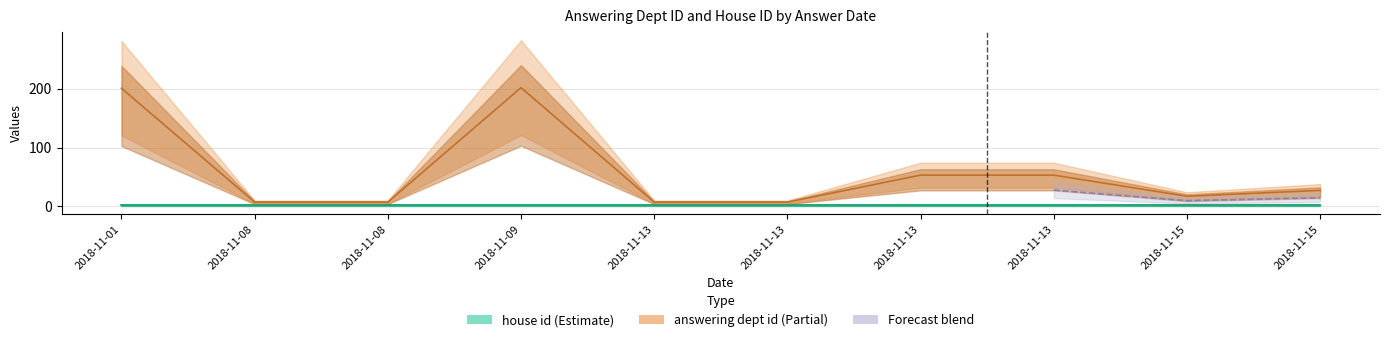

What is the total value across all series at 2018-11-15?

19